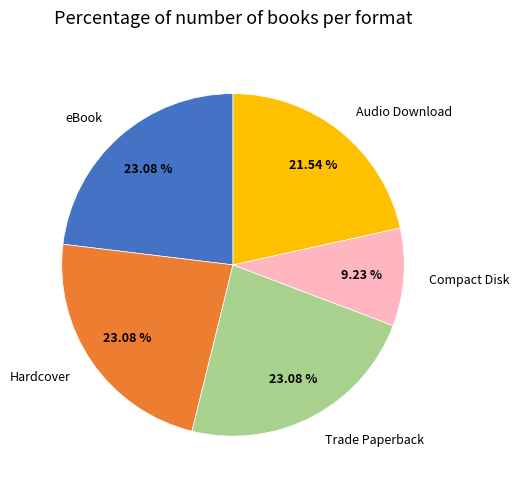

What percentage do Trade Paperback and Audio Download together represent?

44.6%